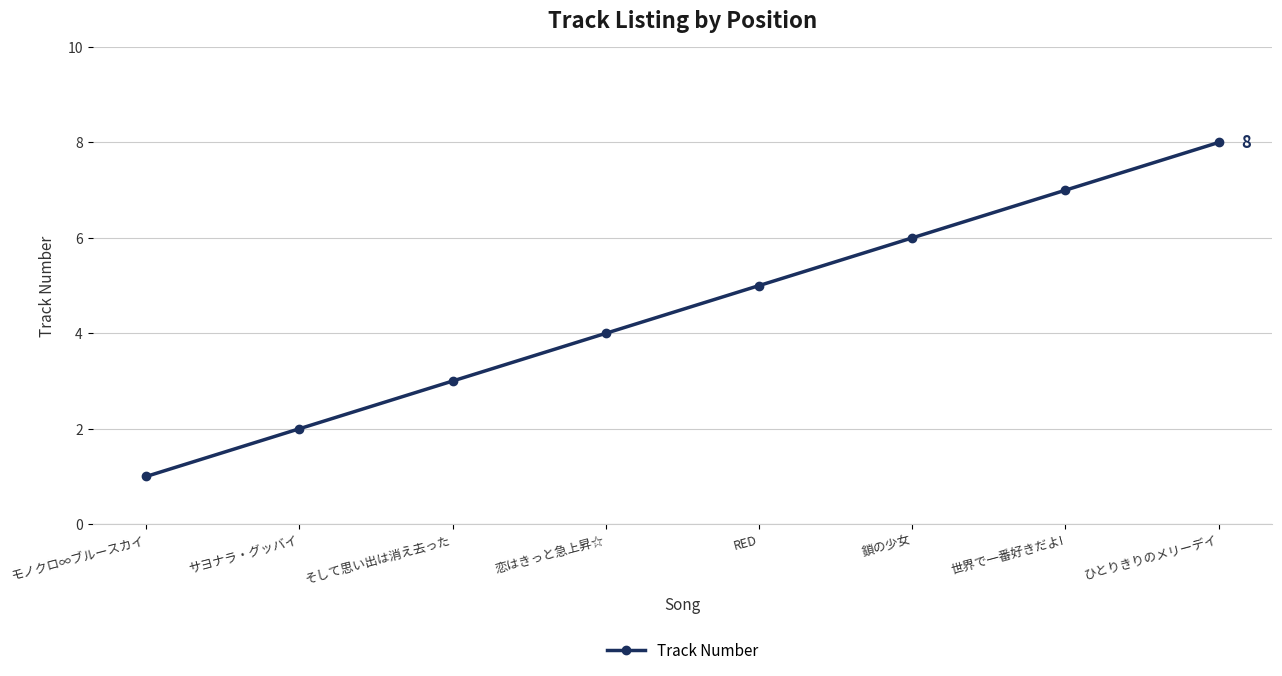

What is the maximum value shown in the chart?

8